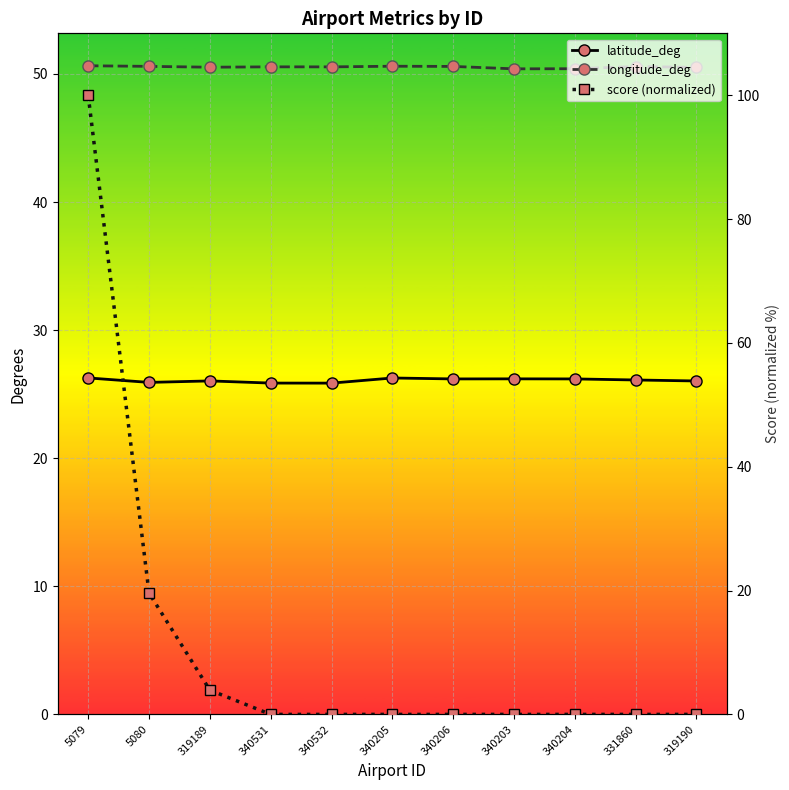

Which series has the largest range (max minus min)?

score (normalized)